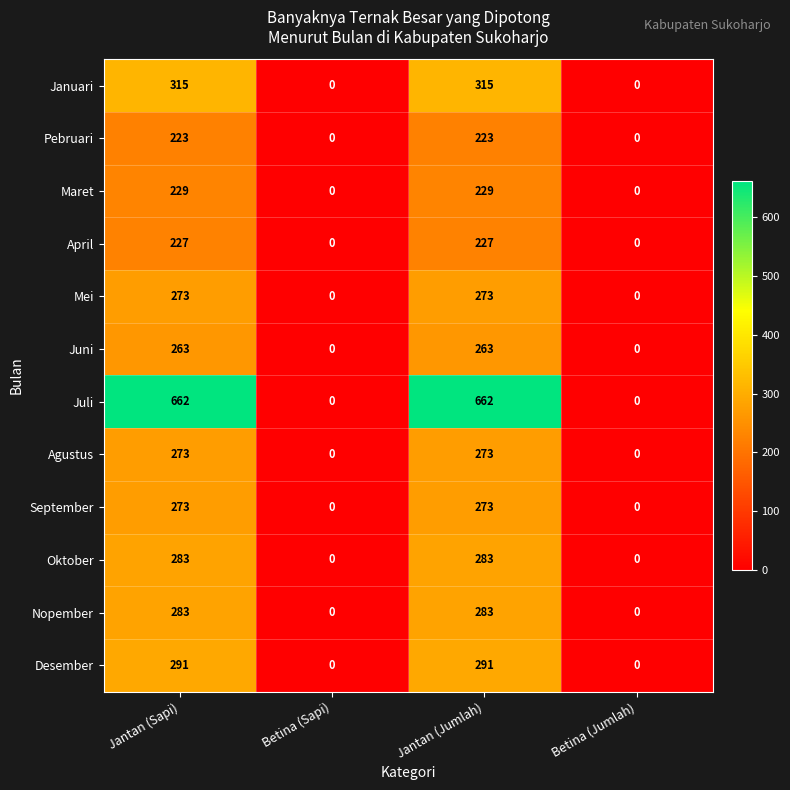

The Nopember series shows 283 at Jantan (Jumlah). True or false?

True